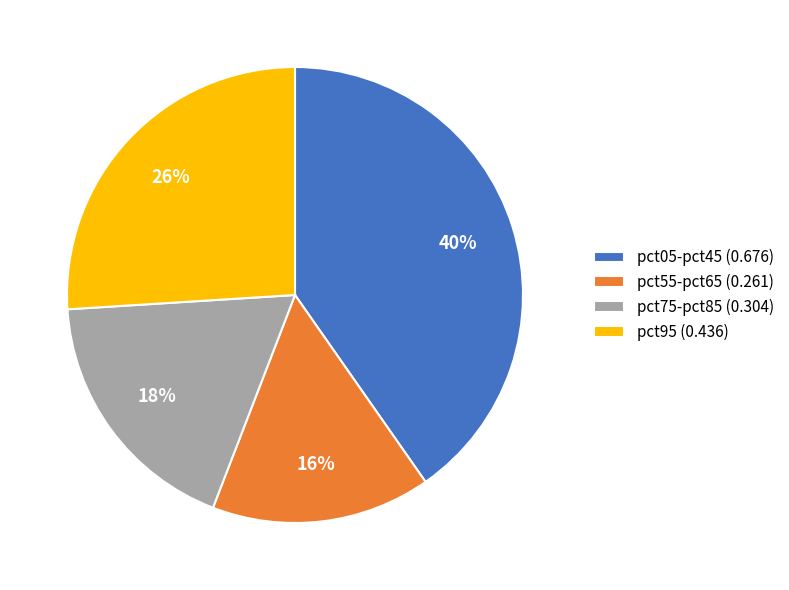

What is the ratio of the value at pct05-pct45 (0.676) to the value at pct75-pct85 (0.304)?

2.2